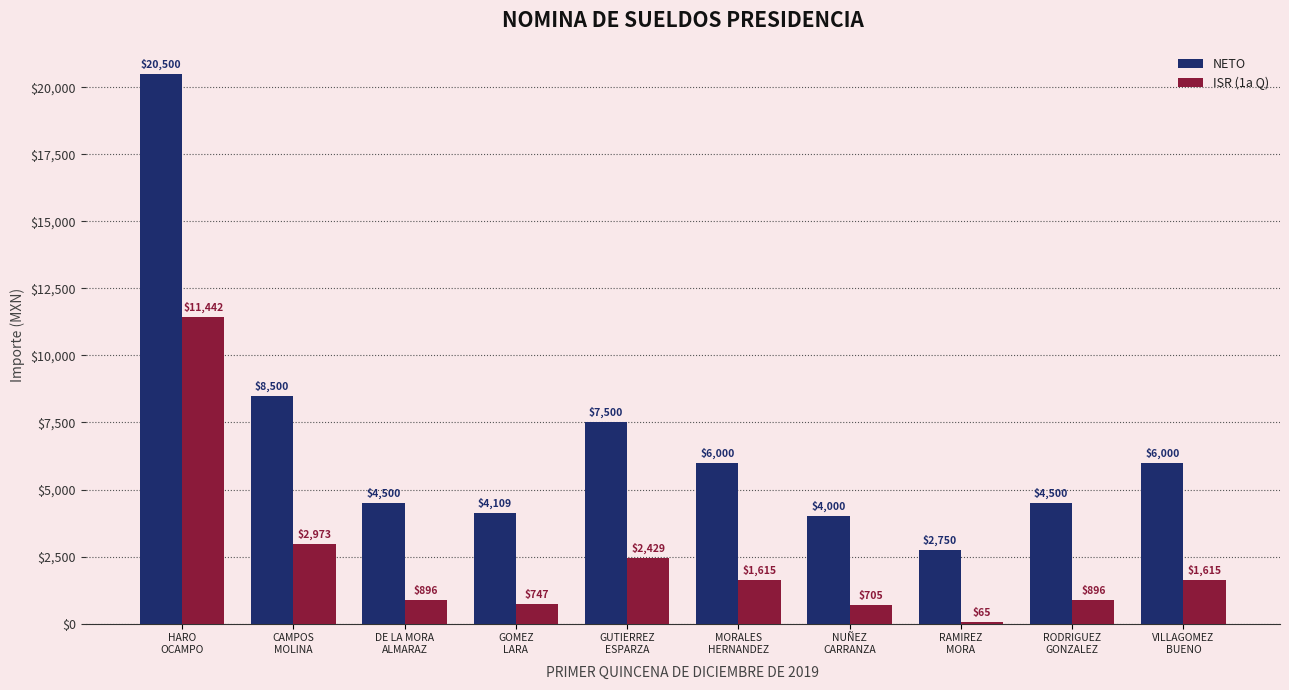

What is the total value across all series at GUTIERREZ
ESPARZA?

9929.5